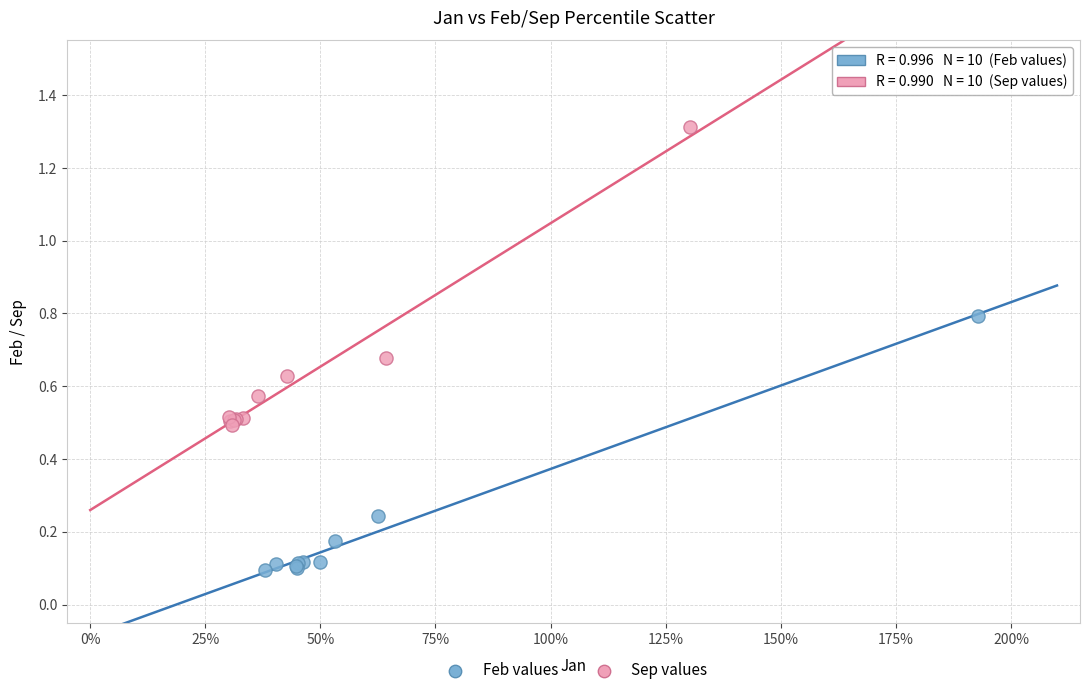

What are all the series names shown in the legend?

Feb values, Sep values